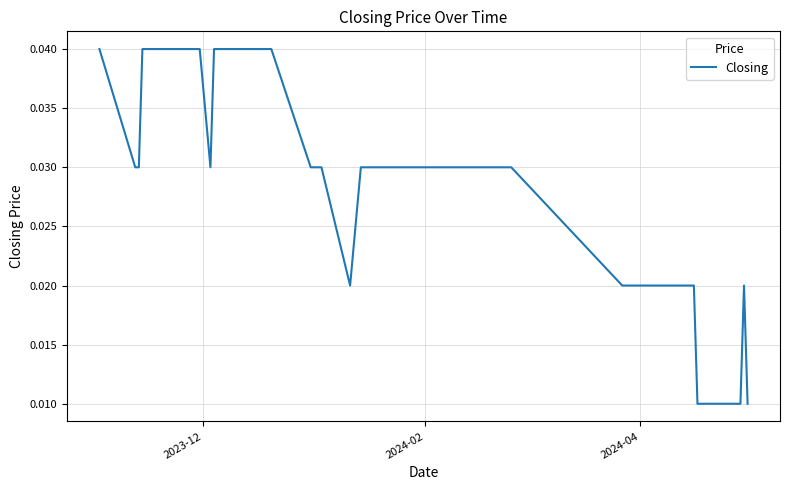

What is the sum of all values?

1.2